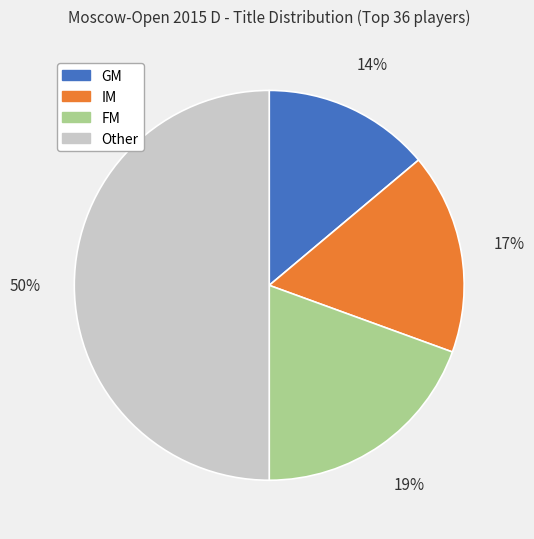

Is FM the majority of the pie?

No